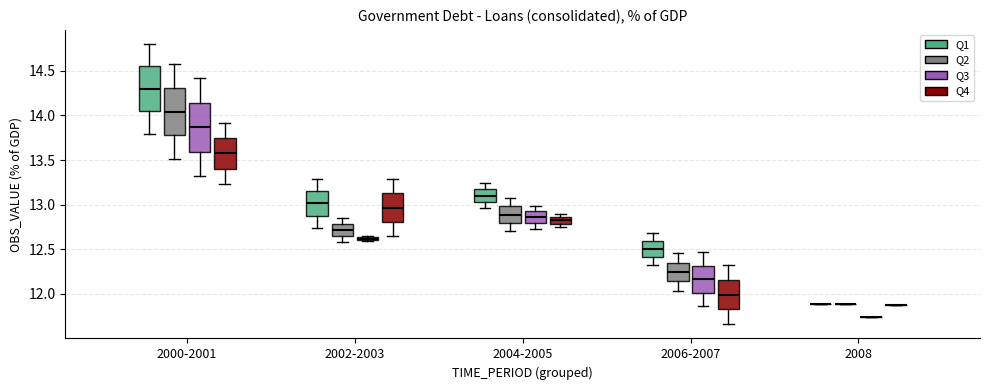

Where does the median line of the box for 2002-2003 (Q4) sit on the y-axis? The values are not printed on the chart, so give them approximately, as read against the axis.

12.95